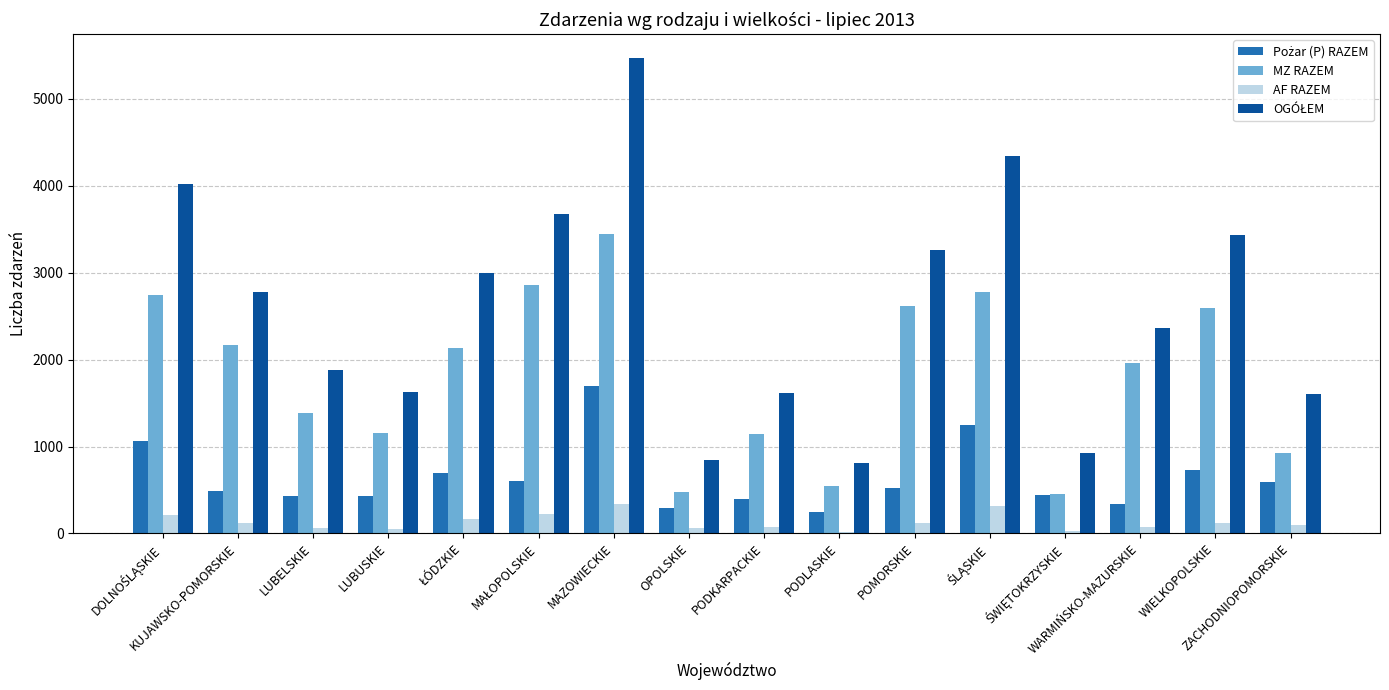

At which category is the sum across all series the highest?

MAZOWIECKIE